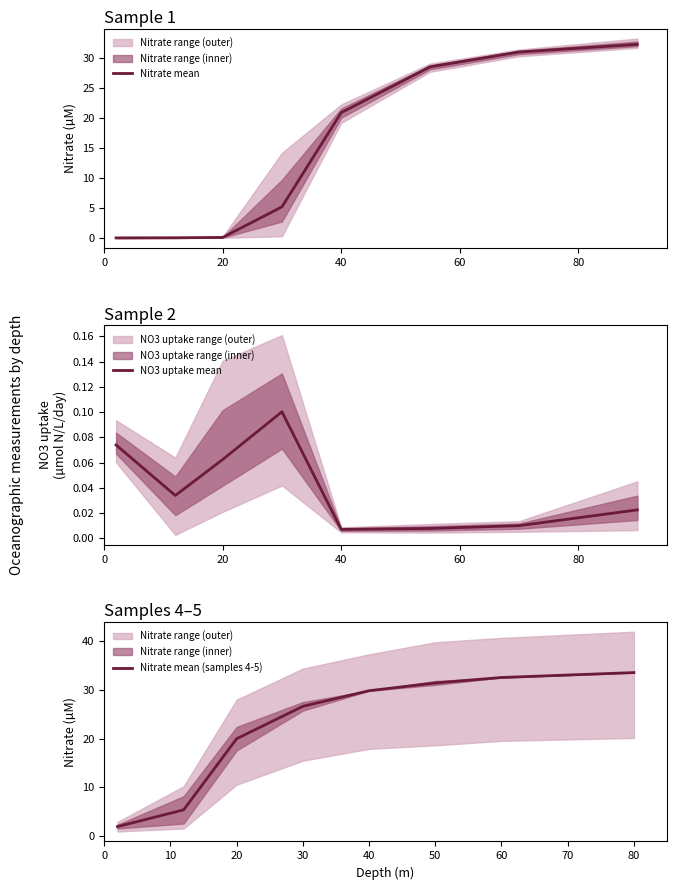

What are all the series names shown in the legend?

Nitrate mean, NO3 uptake mean, Nitrate mean (samples 4-5)